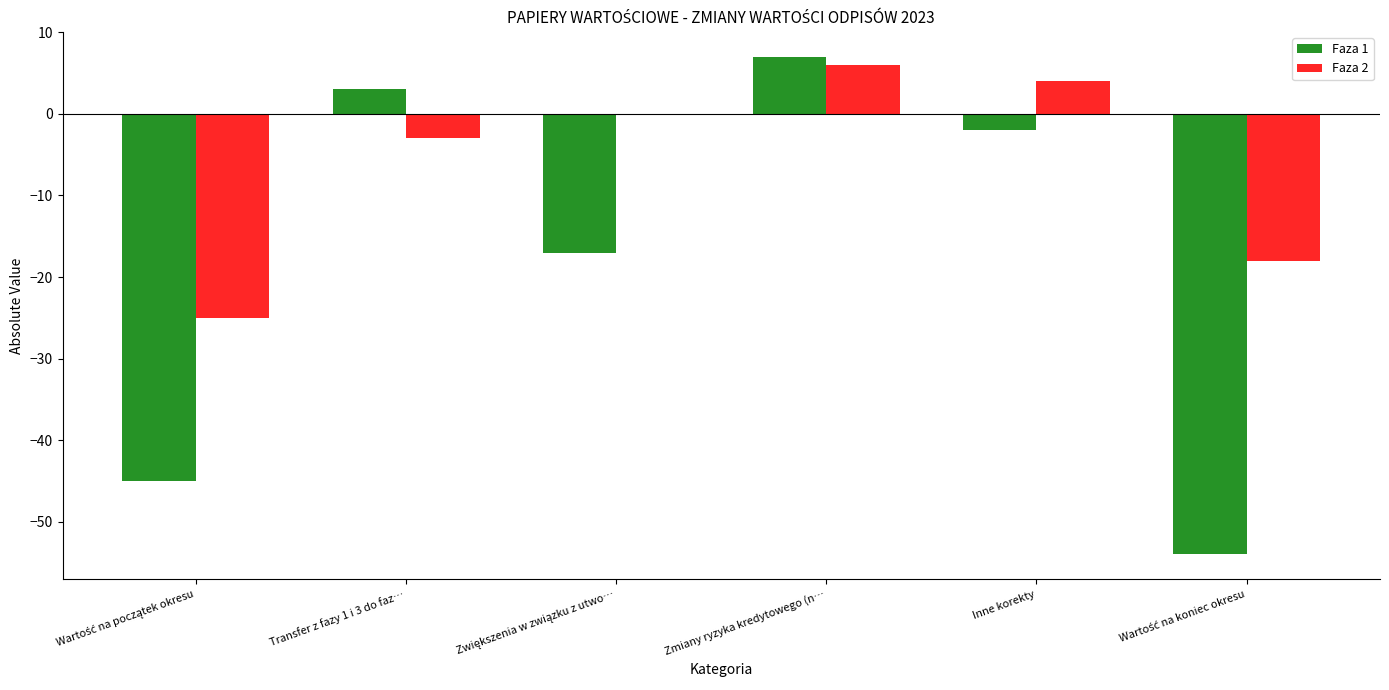

Which series has the largest range (max minus min)?

Faza 1